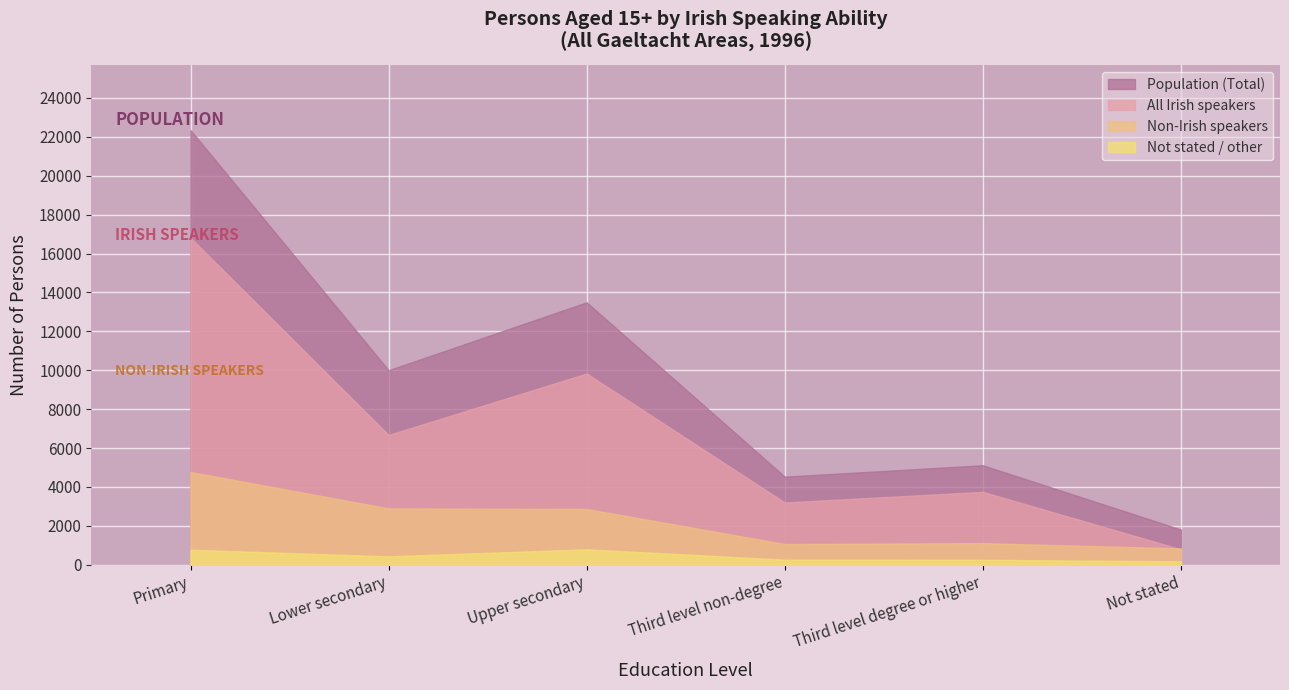

List the series in order of their overall mean, highest first.

Population (Total), All Irish speakers, Non-Irish speakers, Not stated / other